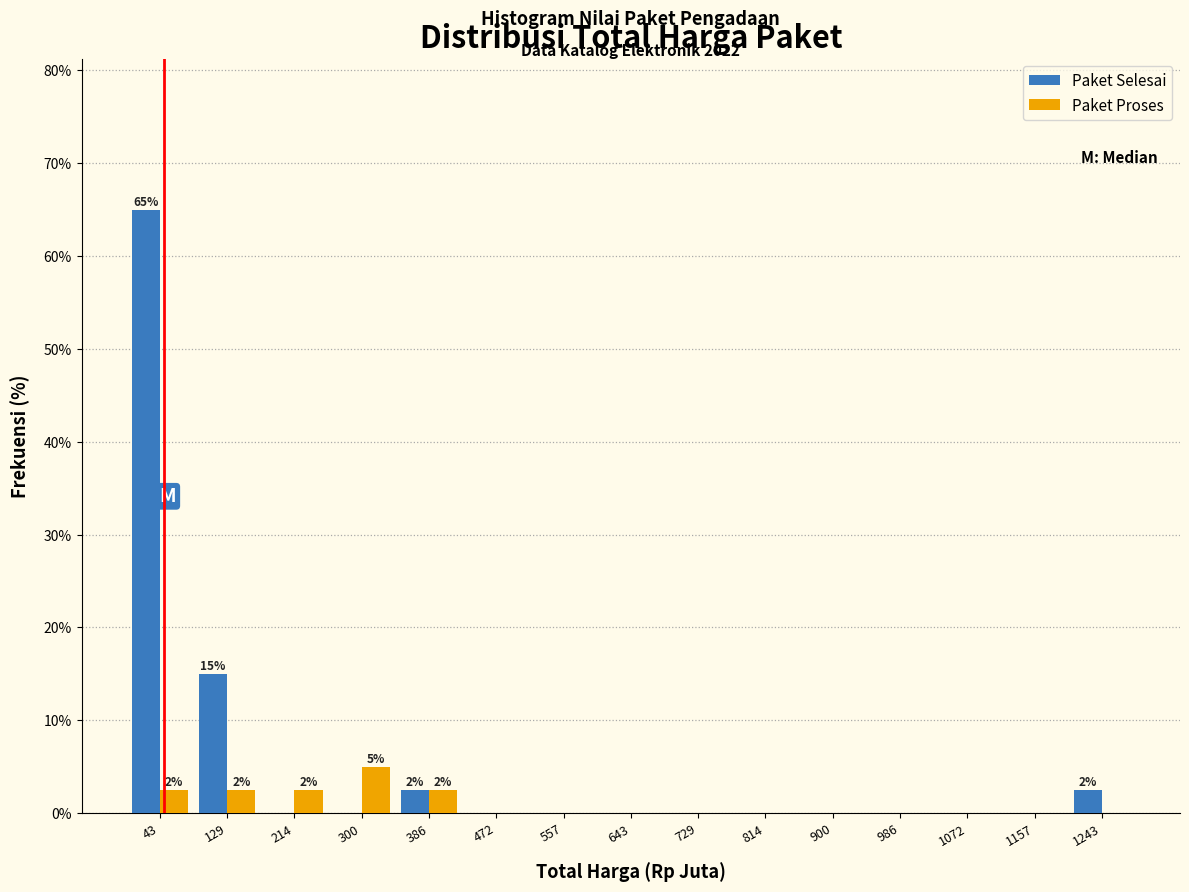

In the Paket Selesai series, which range on the x-axis has the tallest bar?

0 to 90